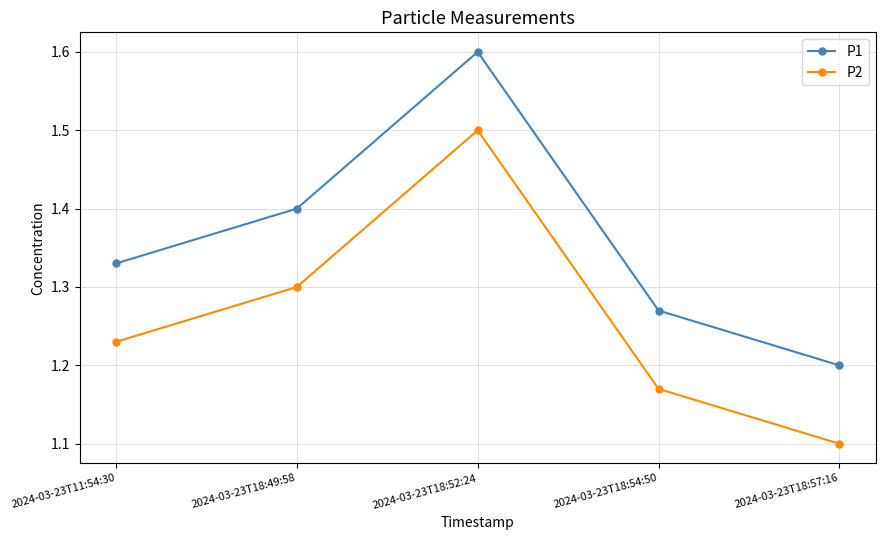

At which category is the sum across all series the highest?

2024-03-23T18:52:24